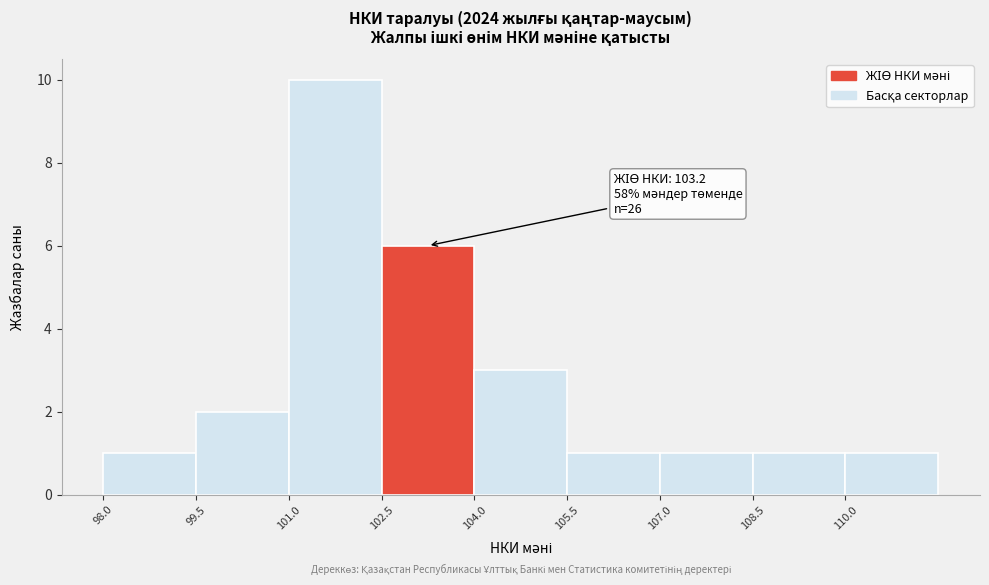

Over which range of the x-axis is the bar tallest?

101.0 to 102.5